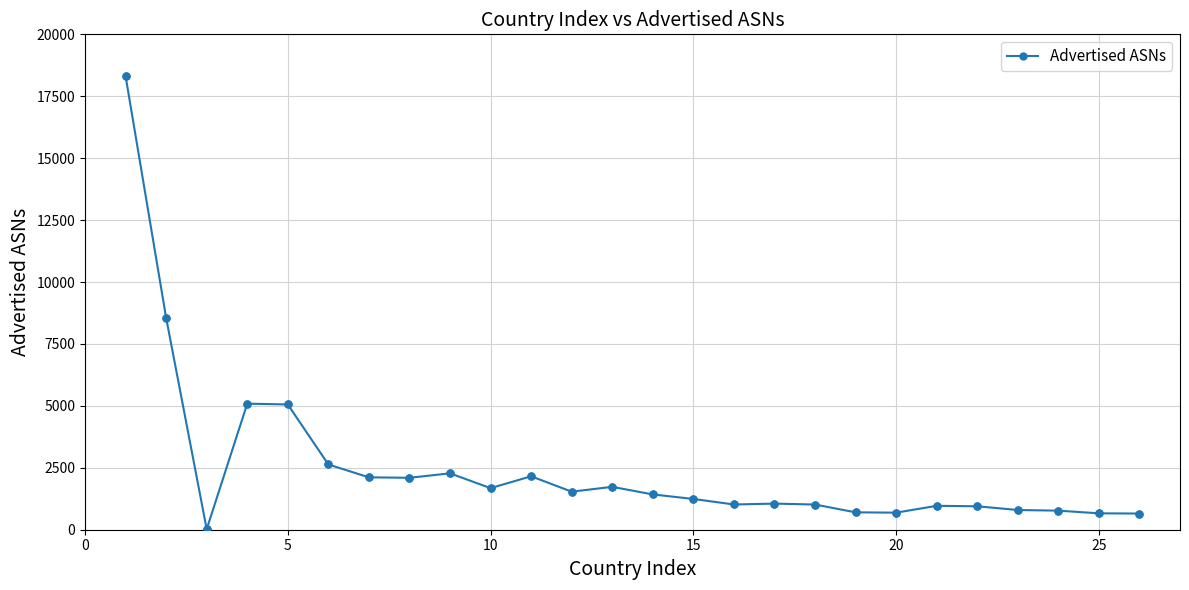

True or false: there are more than 1 points higher than both neighbors.

True